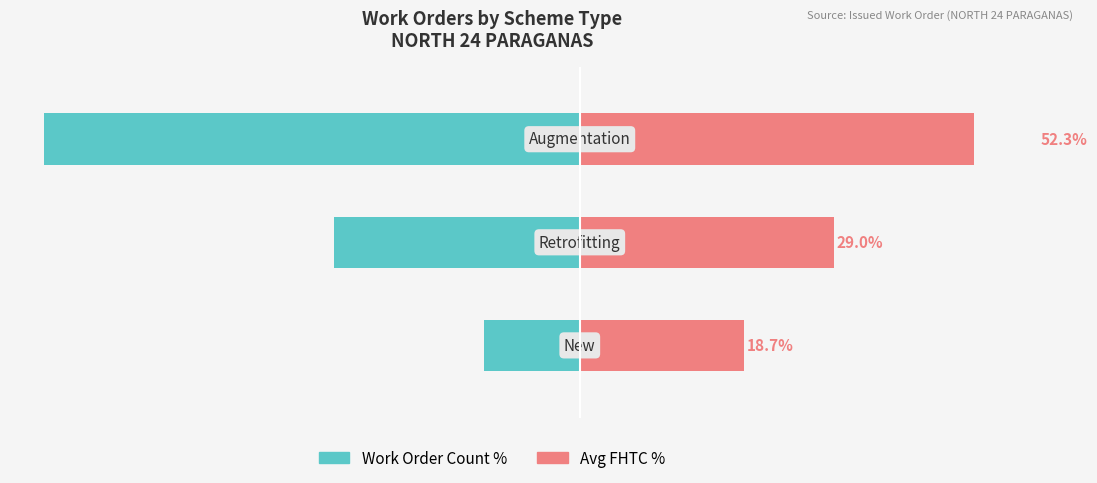

Between 1 and 2, which series saw the biggest shift?

Work Order Count %